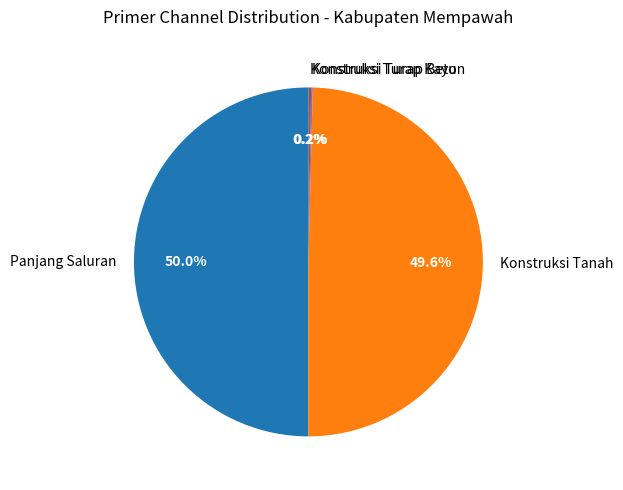

Which slice represents more than half of the pie?

Panjang Saluran